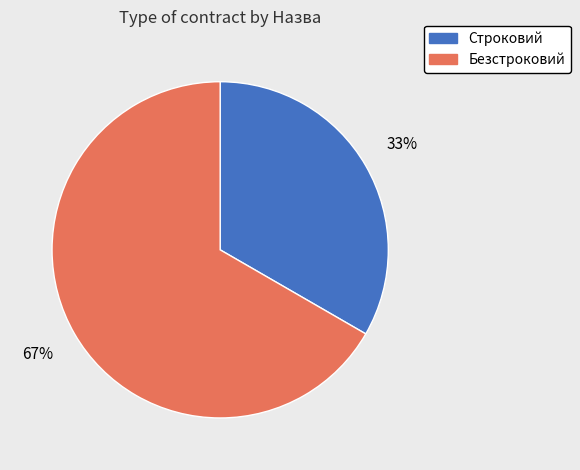

The Строковий slice represents 42% of the pie. True or false?

False